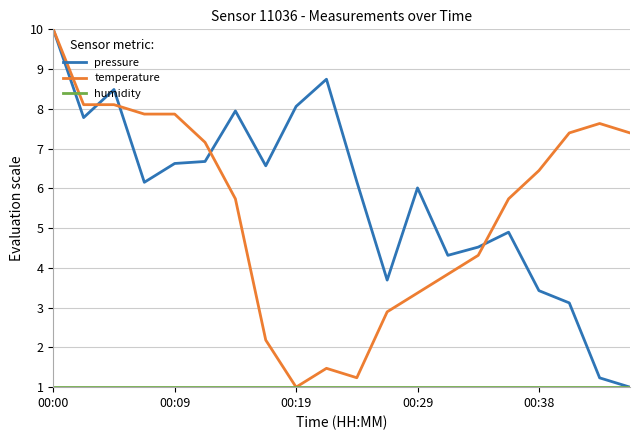

What is the minimum value for temperature?

1.0